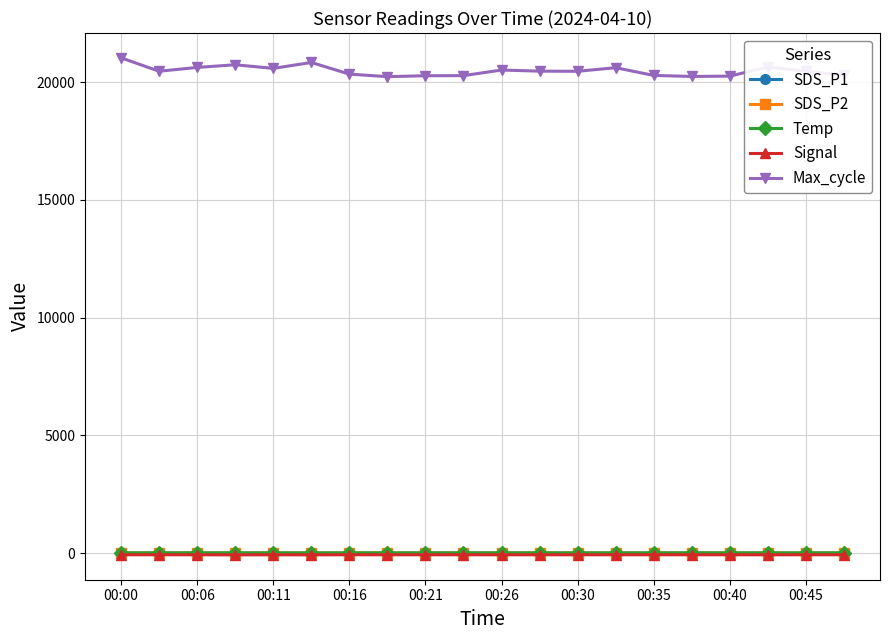

Which series has the widest spread of values?

Max_cycle